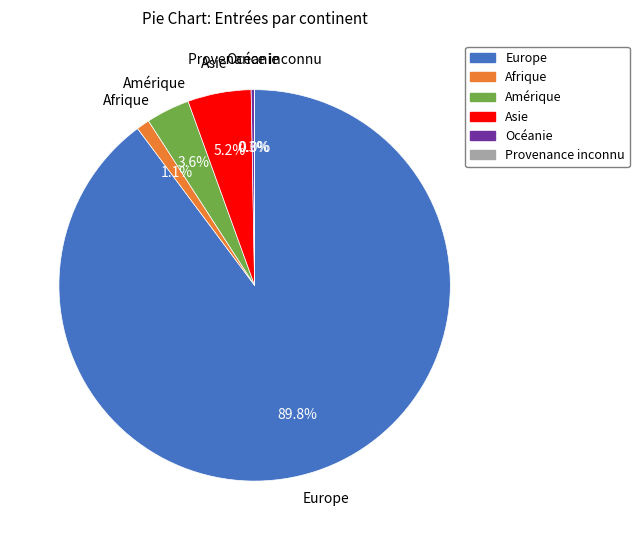

To the nearest percent, what portion does Amérique represent?

4%